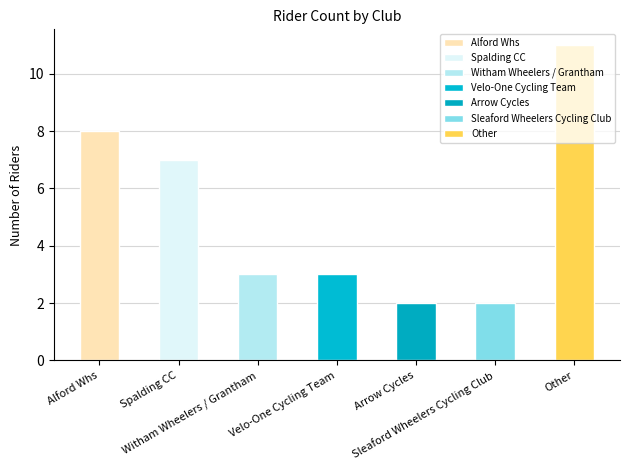

Between Velo-One Cycling Team and Witham Wheelers / Grantham, which is larger?

Velo-One Cycling Team